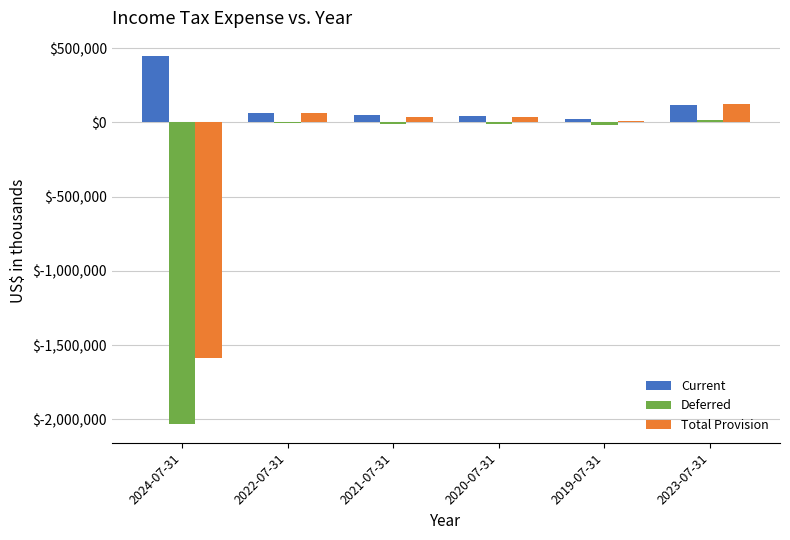

What is the maximum value for Total Provision?

126600